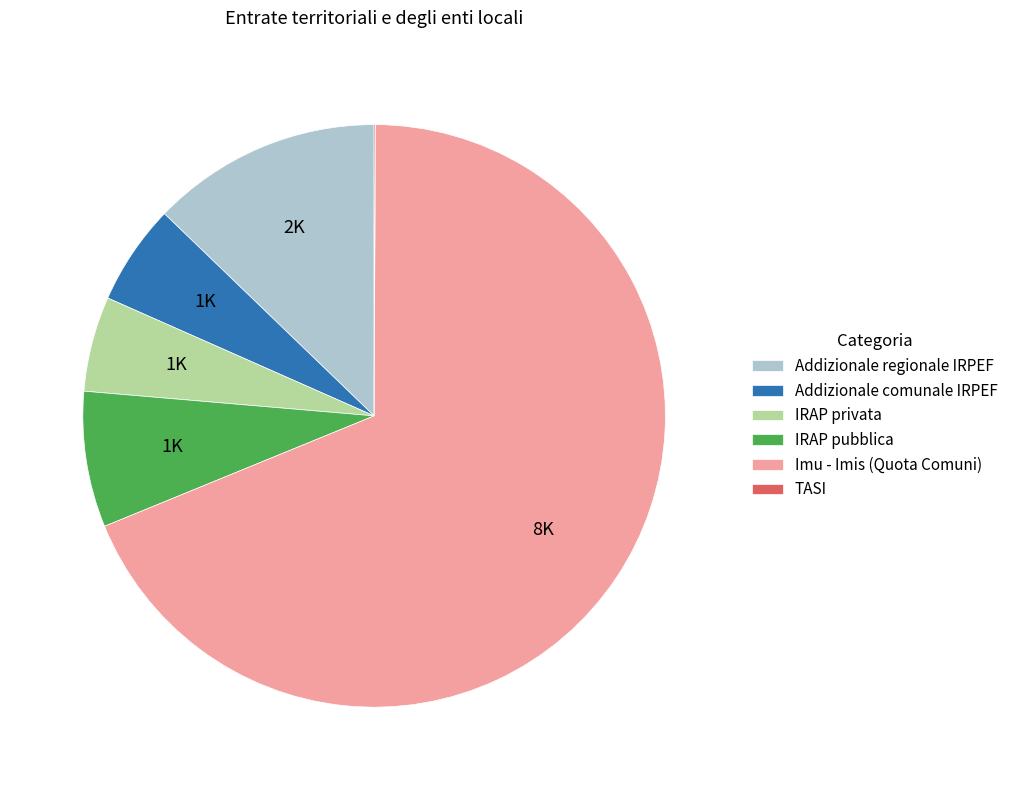

Which category has the biggest portion of the pie?

Imu - Imis (Quota Comuni)